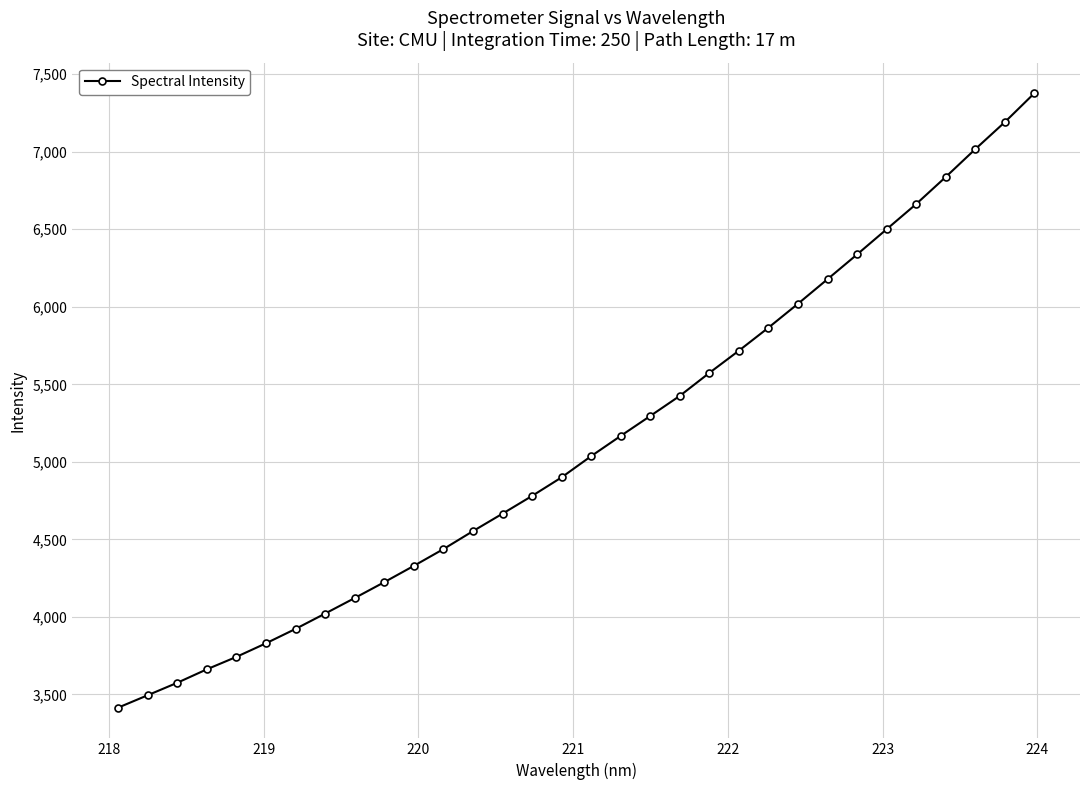

What is the value of the 18th point from the left?

5167.5